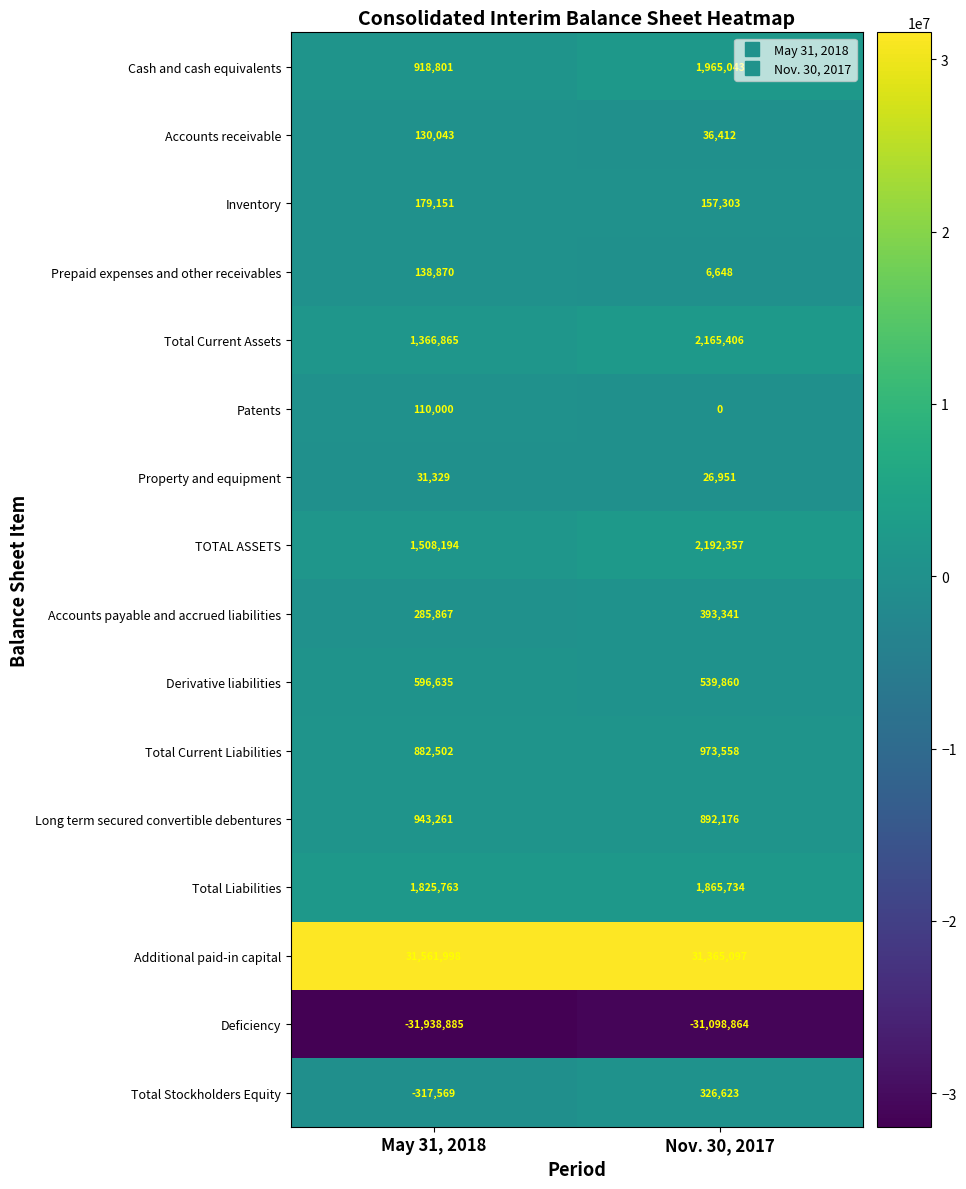

Which series has the largest total across all categories?

Additional paid-in capital